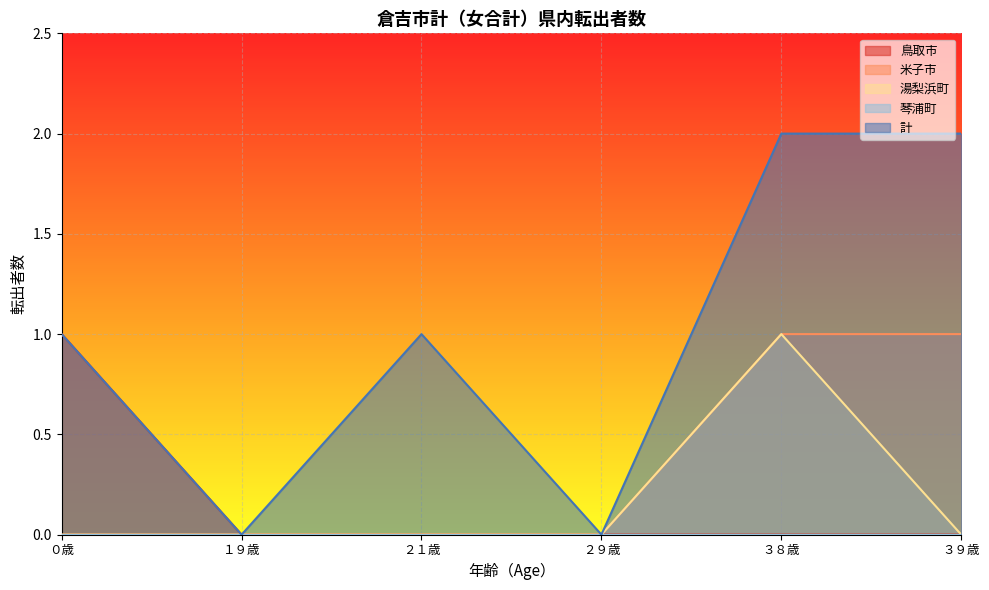

The value of 湯梨浜町 at ２９歳 is 1. True or false?

False